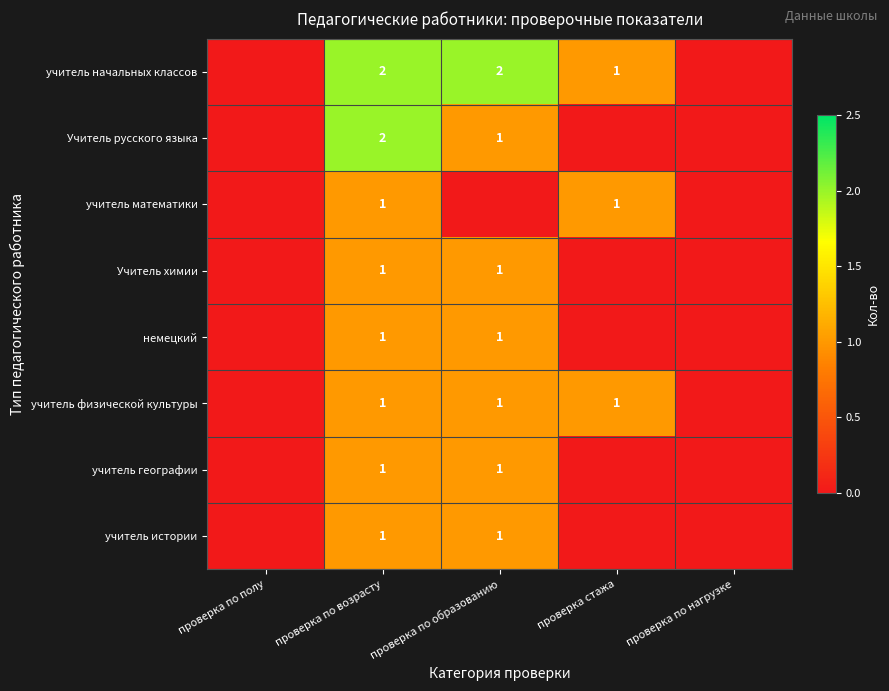

The Учитель химии series shows 2 at проверка по образованию. True or false?

False